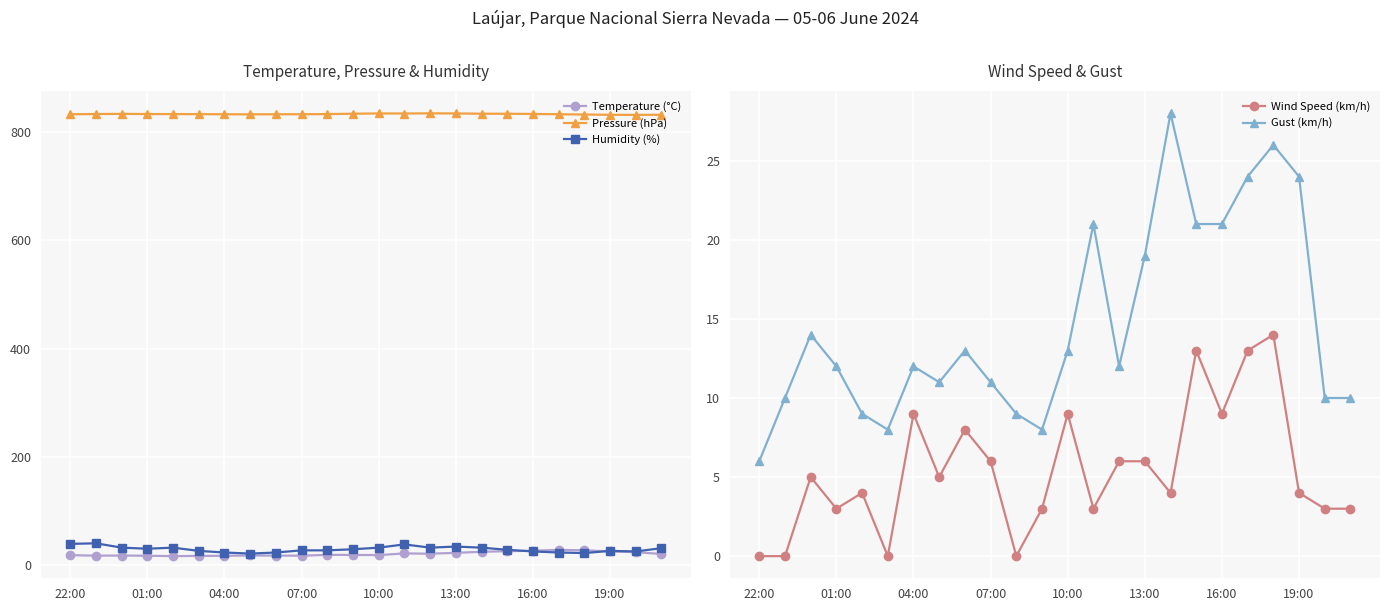

True or false: Temperature (°C) has more than 0 points higher than both neighbors.

True